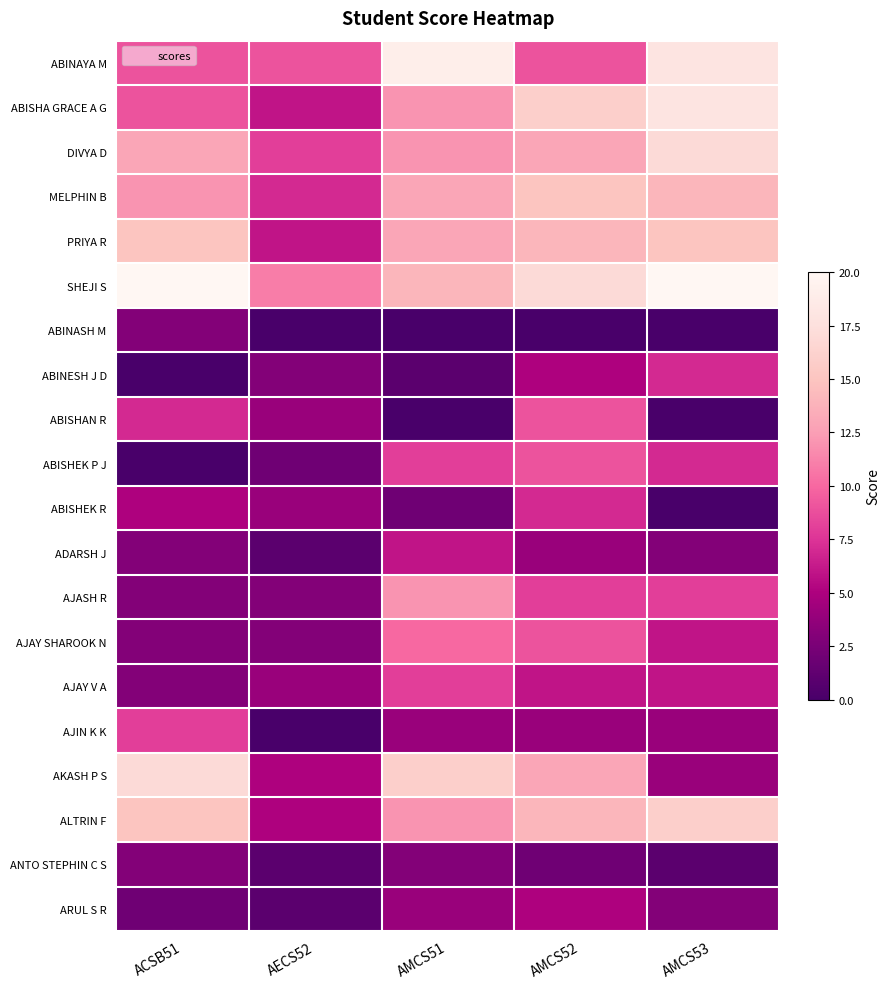

Rank the series at AMCS51 from lowest to highest value.

ABINASH M, ABISHAN R, ABINESH J D, ABISHEK R, ANTO STEPHIN C S, AJIN K K, ARUL S R, ADARSH J, ABISHEK P J, AJAY V A, AJAY SHAROOK N, ABISHA GRACE A G, DIVYA D, AJASH R, ALTRIN F, MELPHIN B, PRIYA R, SHEJI S, AKASH P S, ABINAYA M